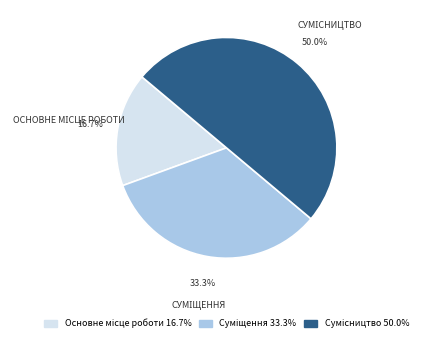

Count the number of slices in the pie.

3